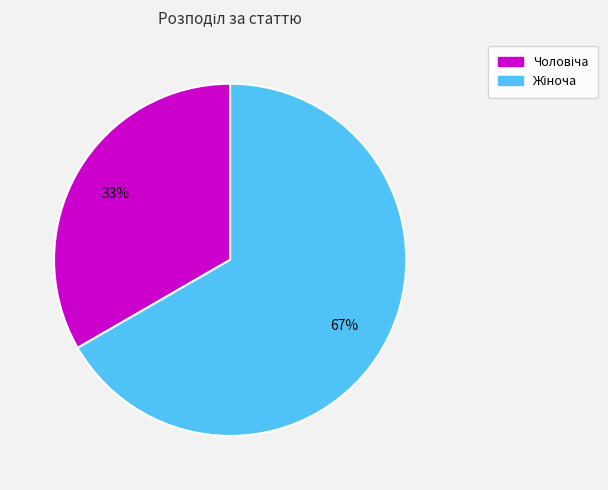

To the nearest percent, what is the average slice percentage?

50%